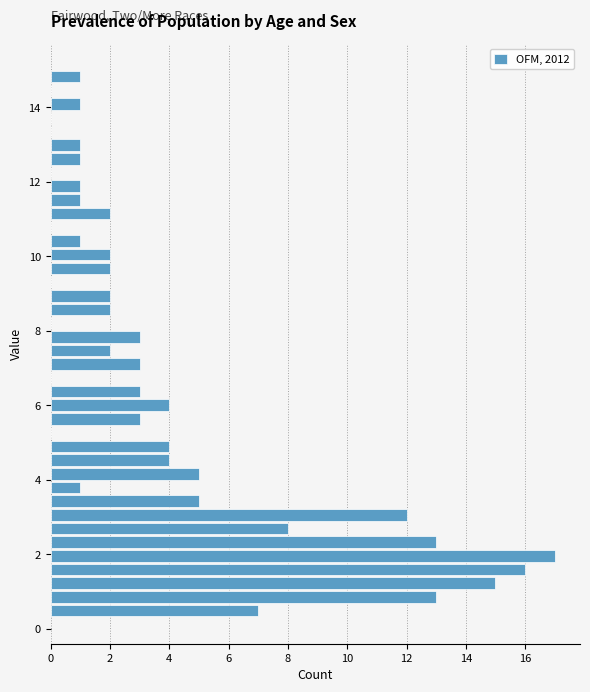

Around what value on the y-axis is the longest bar? Give the approximate position of its centre, as read against the axis.

2.0